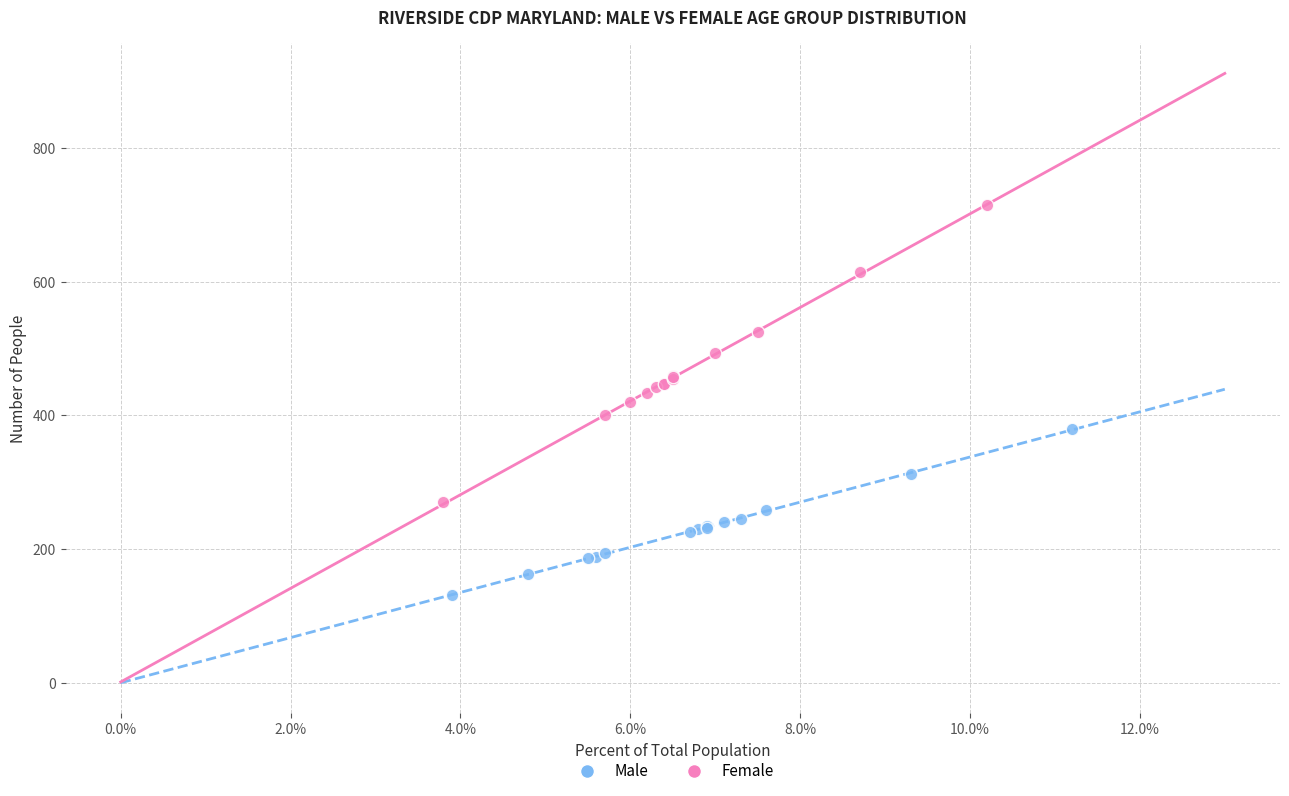

Which series has the widest spread of Y values?

Female